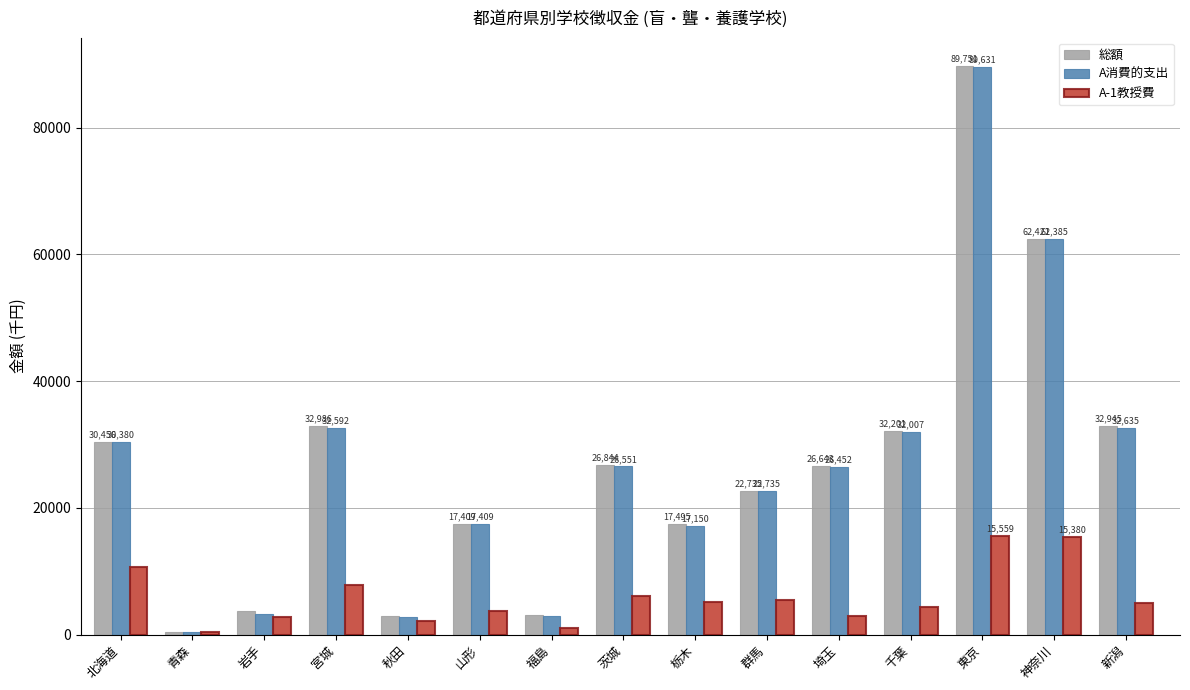

What is the sum of all A消費的支出 values?

399320